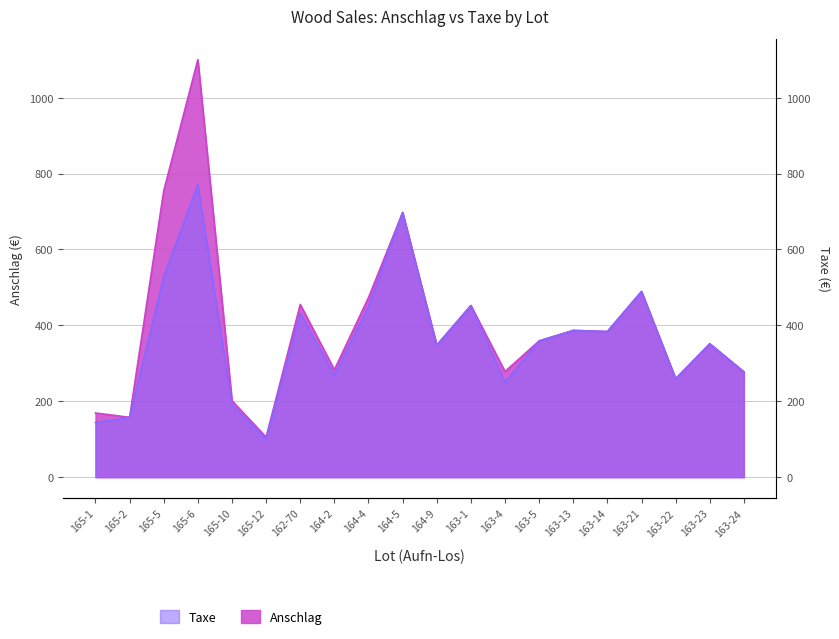

Reading right to left, extract all data points from this chart.

Anschlag: 277.4	351.5	259.4	489.2	383.8	386.6	359.1	278.4	452.2	347.7	697.3	473.1	283.1	455.1	105.5	201.4	1100.1	754.3	157.7	169.1
Taxe: 277.4	351.5	259.4	489.2	383.8	386.6	359.1	250.0	452.2	347.7	697.3	449.4	268.9	432.3	100.2	190.0	770.1	528.0	157.7	143.7